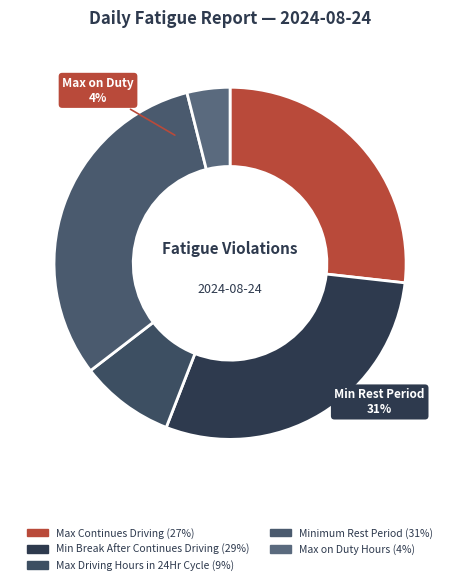

True or false: Max Driving Hours in 24 Hour Cycle accounts for 9% of the total.

True